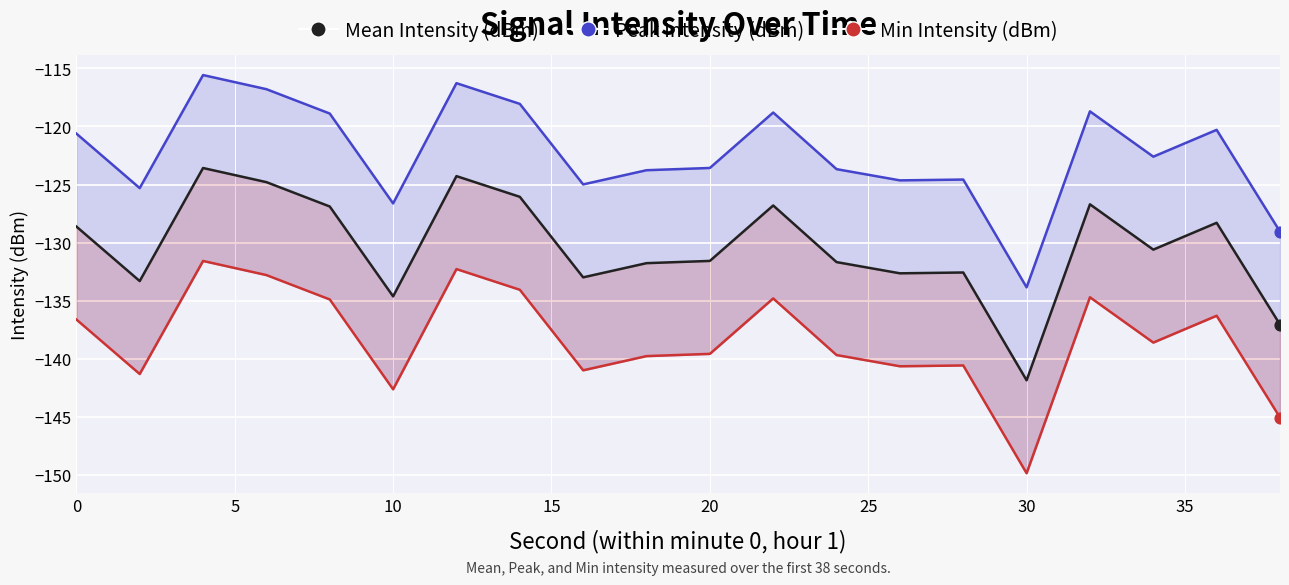

Which series contains the lowest Y value?

Min Intensity (dBm)